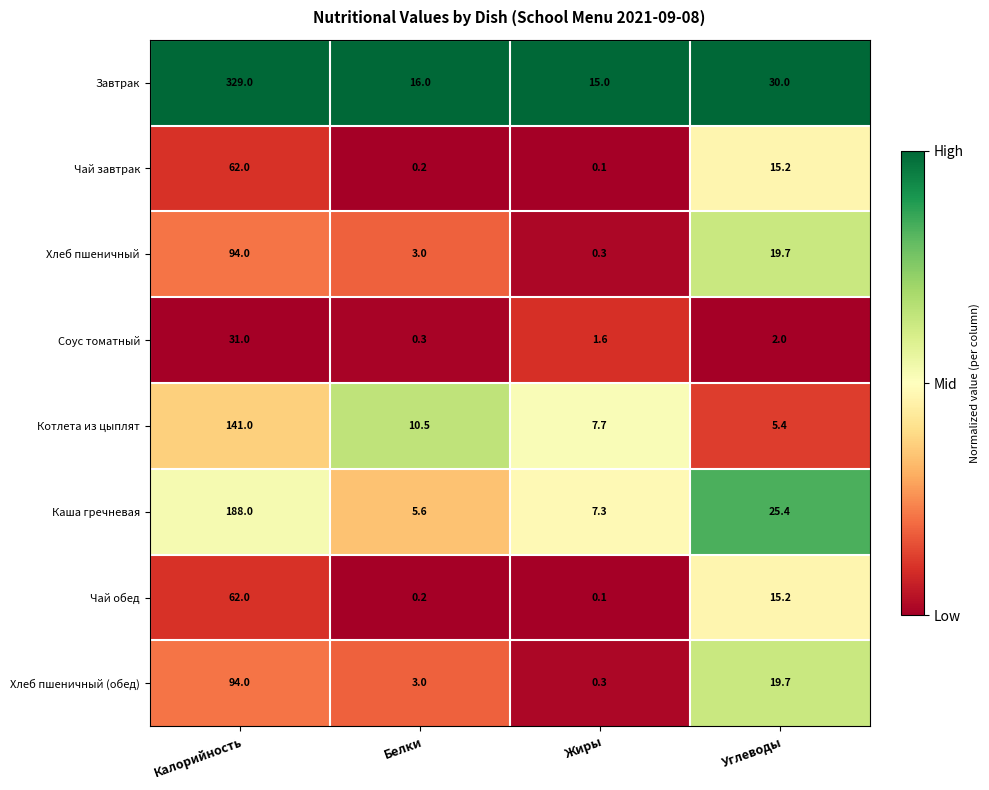

Rank the categories by Каша гречневая value from highest to lowest.

Калорийность, Углеводы, Жиры, Белки